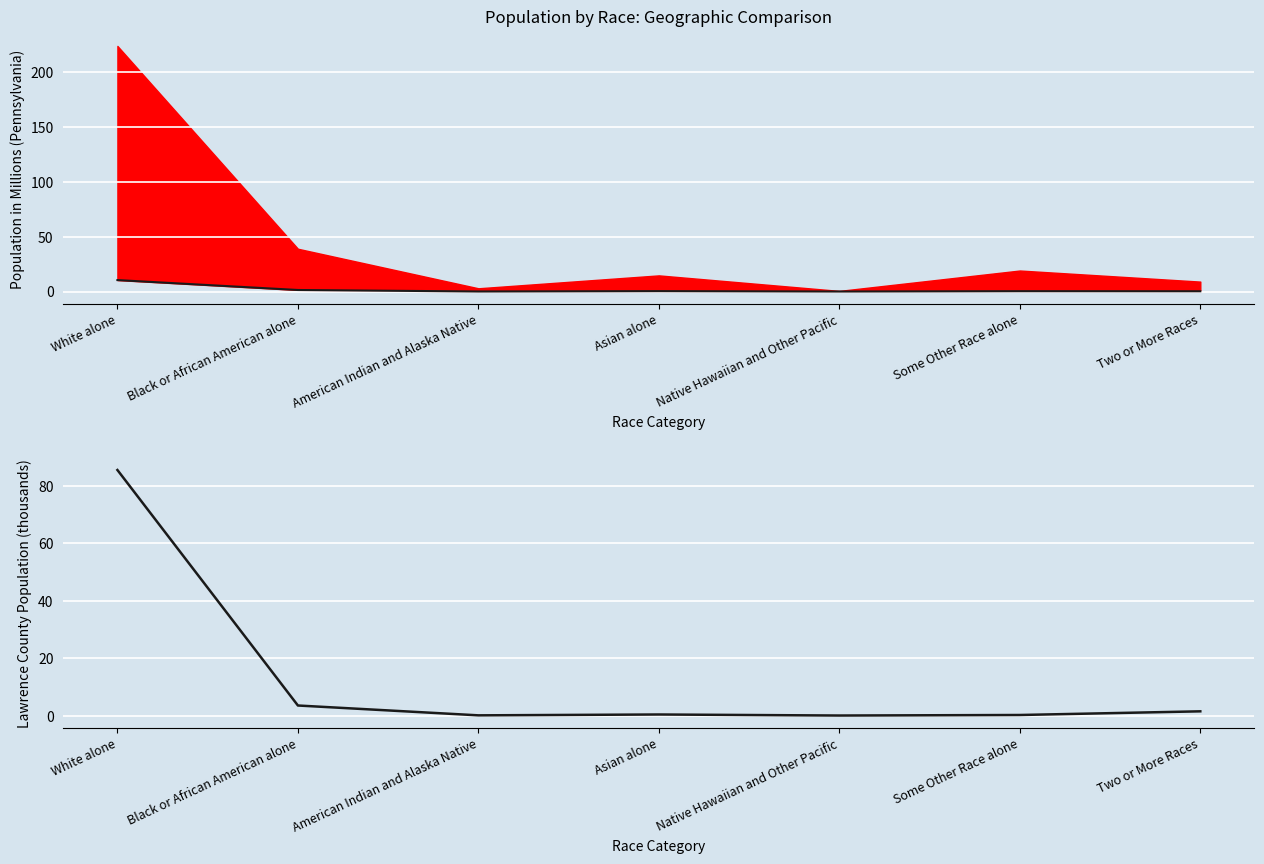

What is the maximum value shown in the chart?

85.5